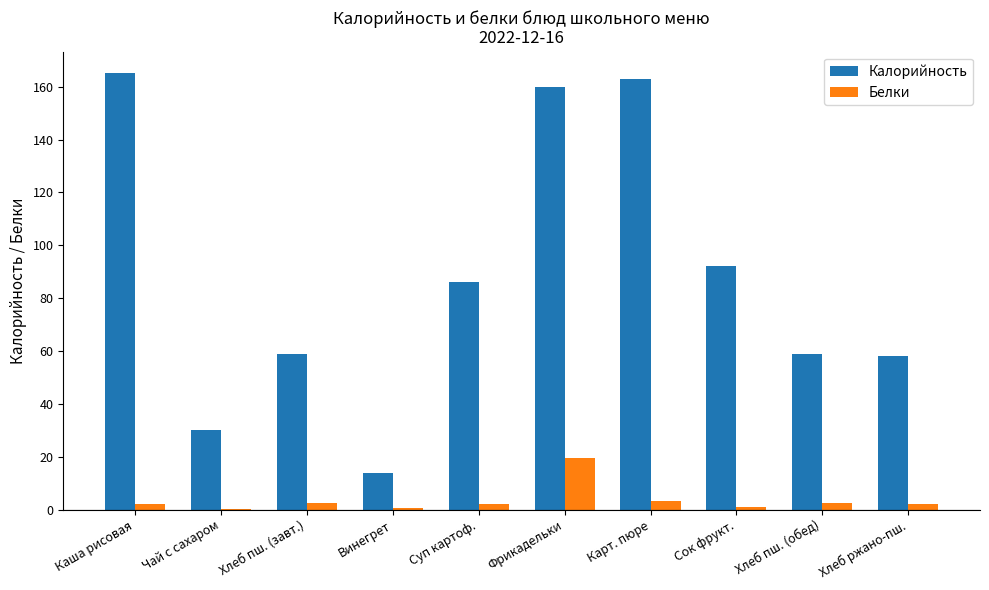

At which category does the chart reach its peak across all series?

Каша рисовая